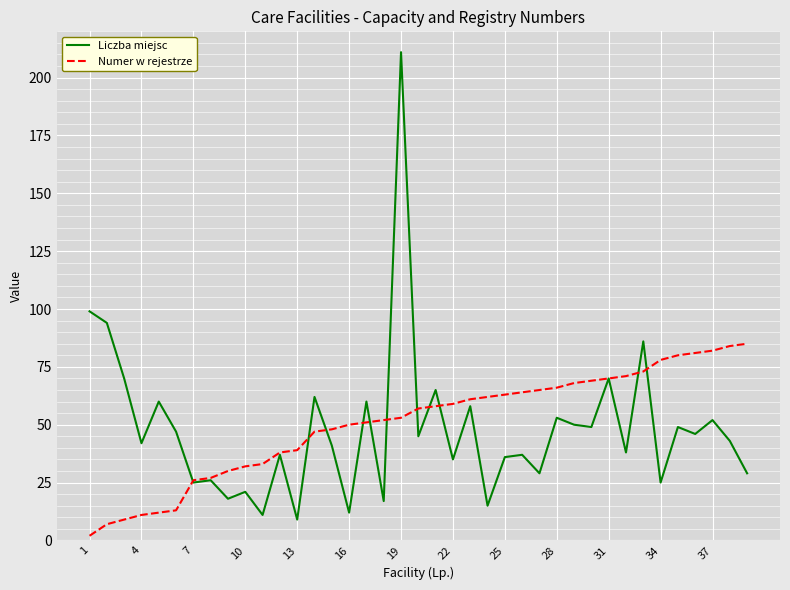

Rank the series by their maximum value, from highest to lowest.

Liczba miejsc, Numer w rejestrze